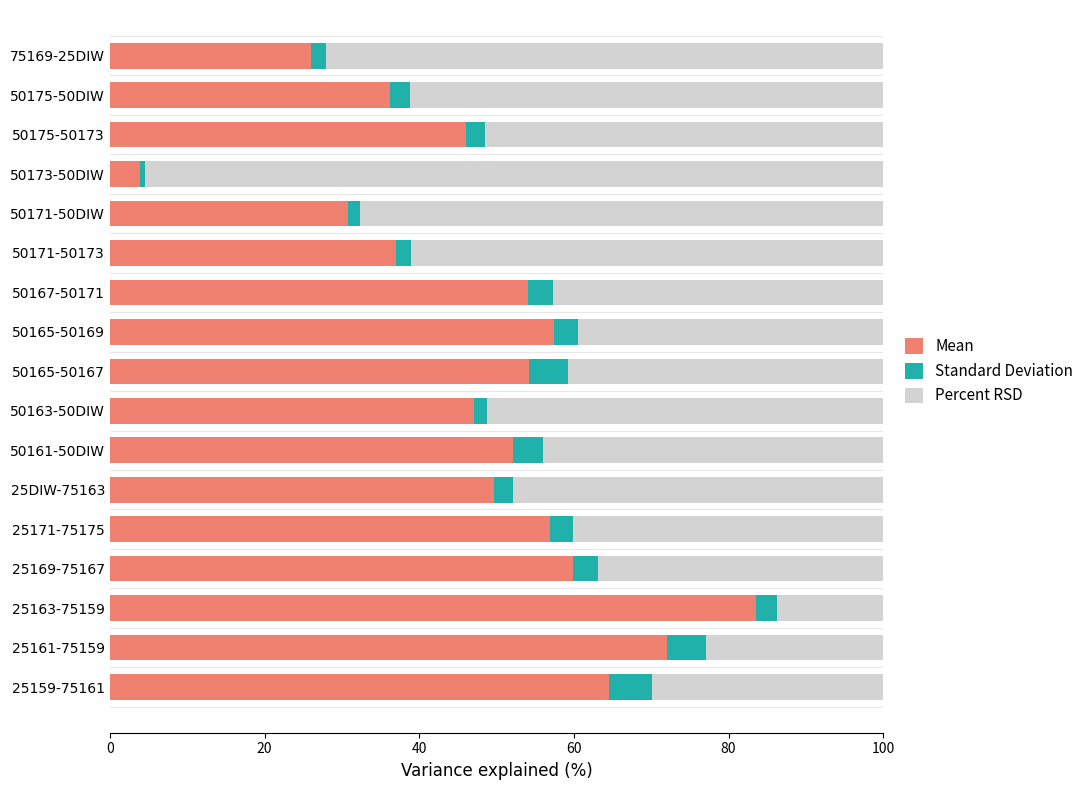

What is the total value across all series at 50165-50167?

100.0